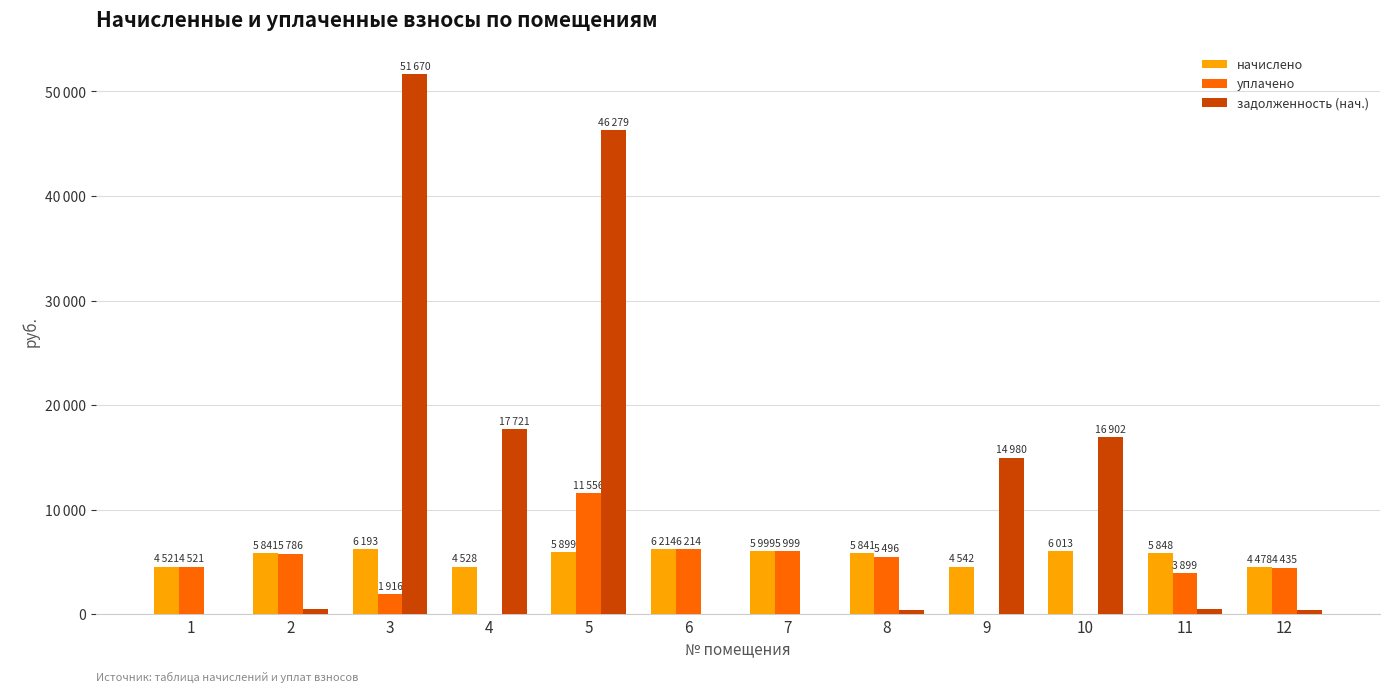

What is the sum of all начислено values?

65918.6